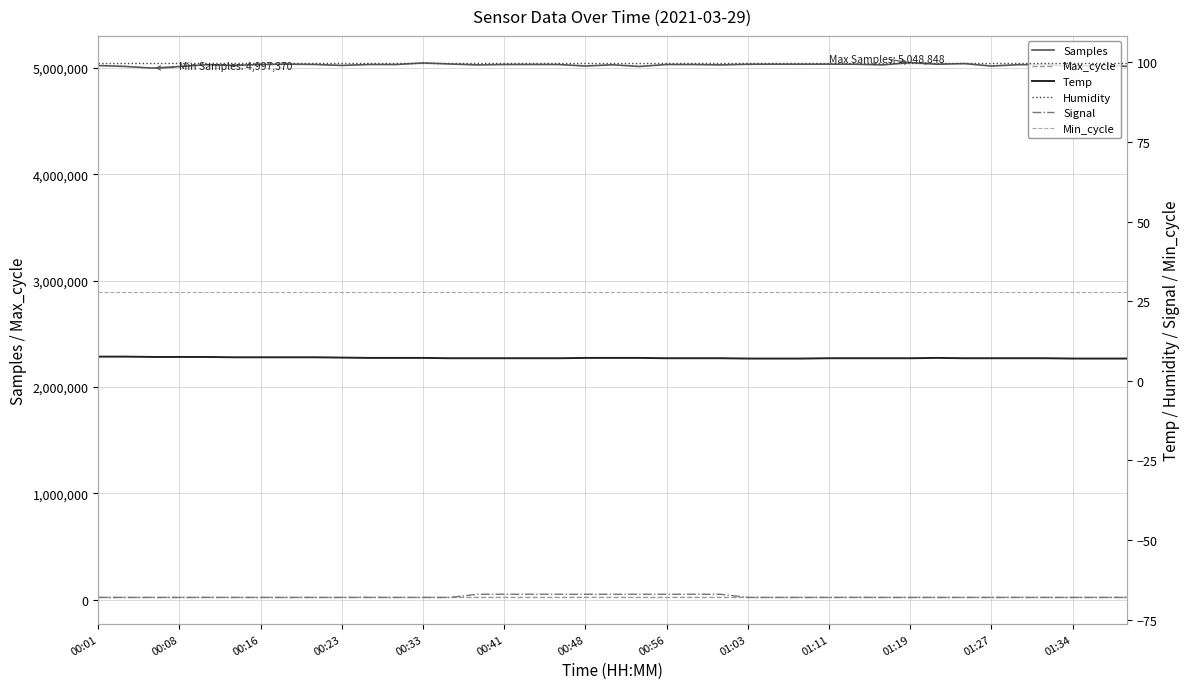

True or false: Samples and Signal intersect in this chart.

False